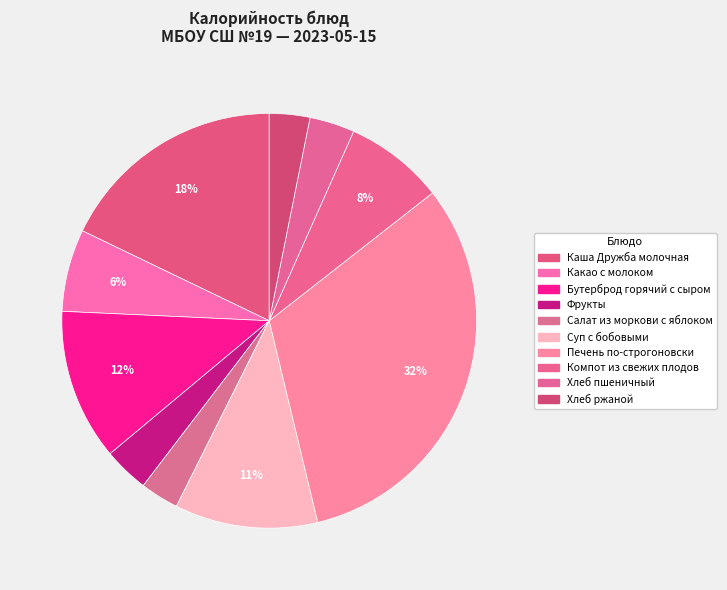

To the nearest percent, what is the difference between the largest and smallest slice percentages?

29%